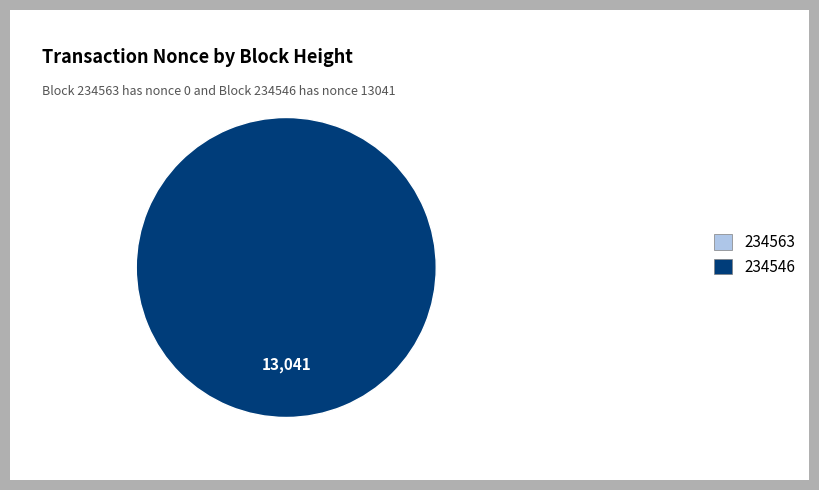

Rank the categories by value from lowest to highest.

234563, 234546